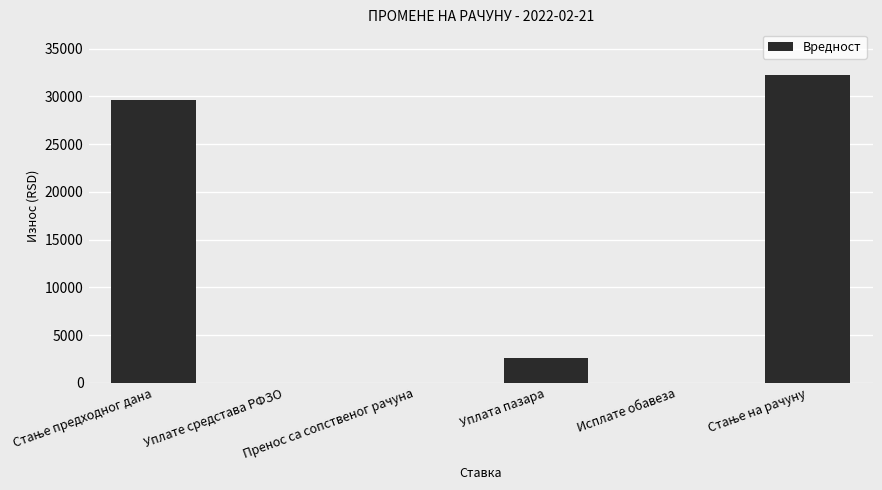

What is the sum of all values?

64369.1